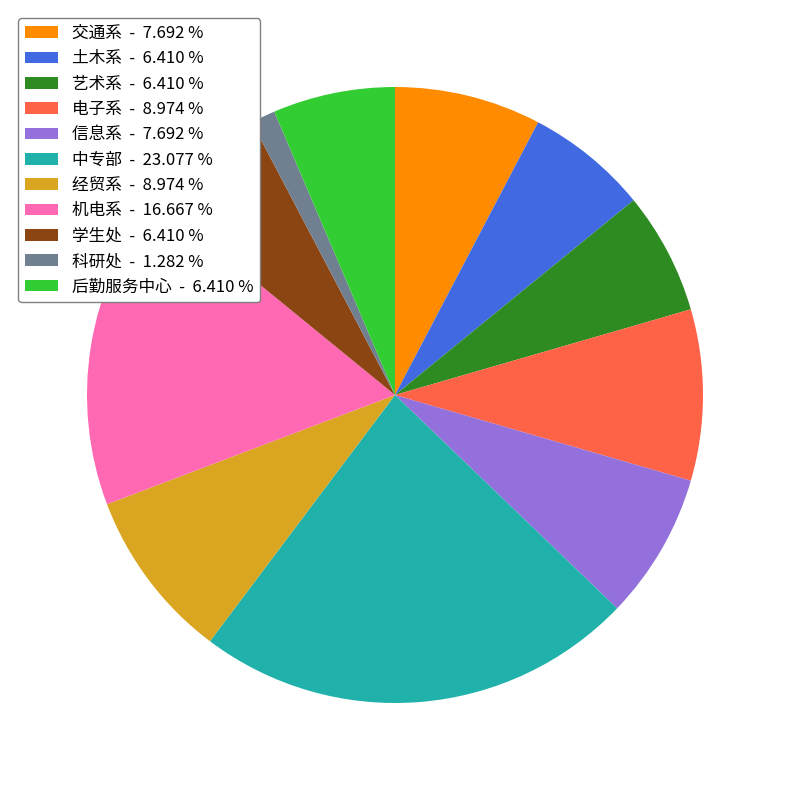

Which has a higher value, 土木系 - 6.410 % or 信息系 - 7.692 %?

信息系 - 7.692 %